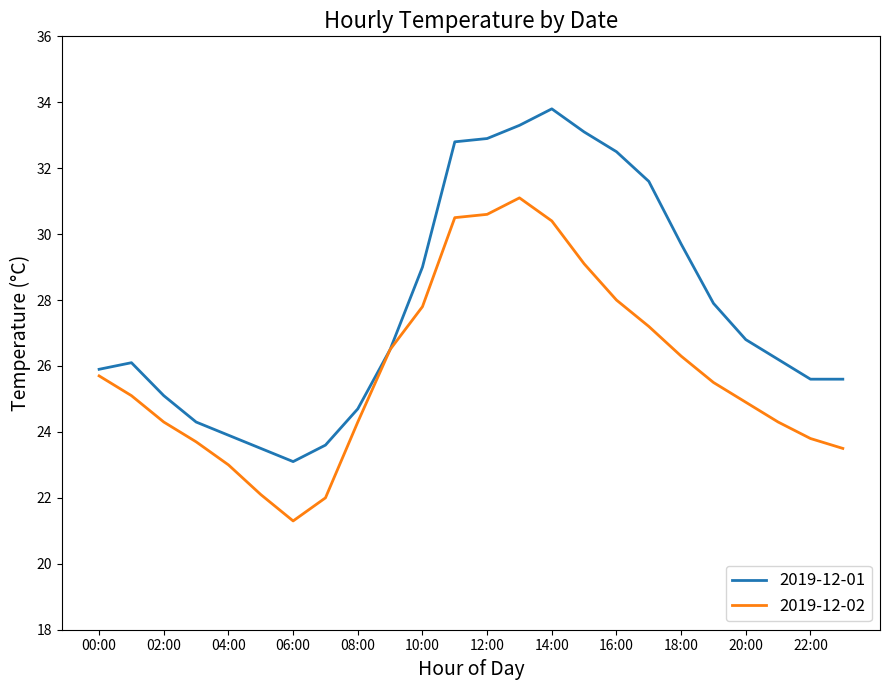

At how many categories does at least one series exceed 28?

9